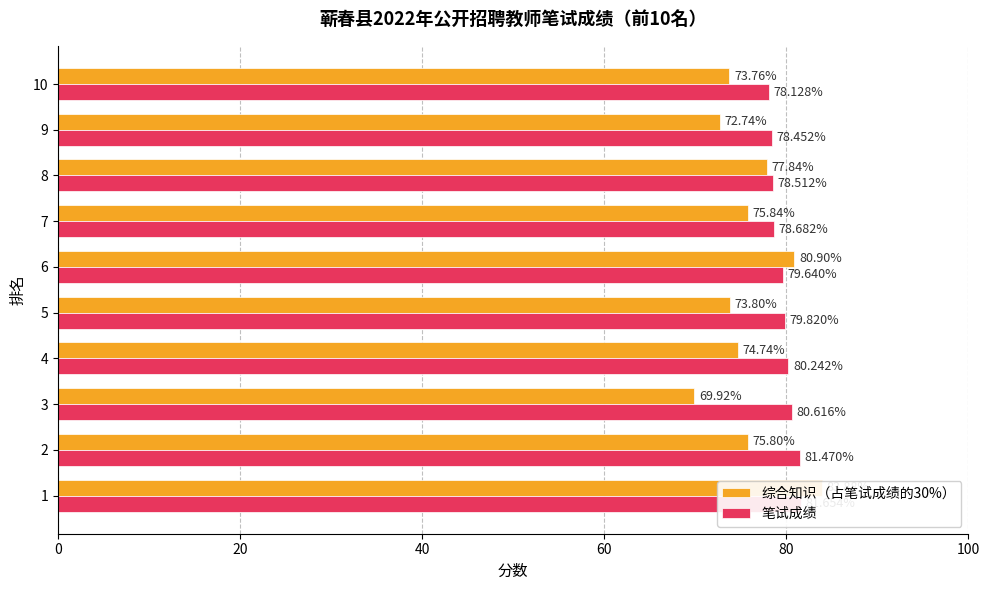

Between 6 and 3, which is larger?

6